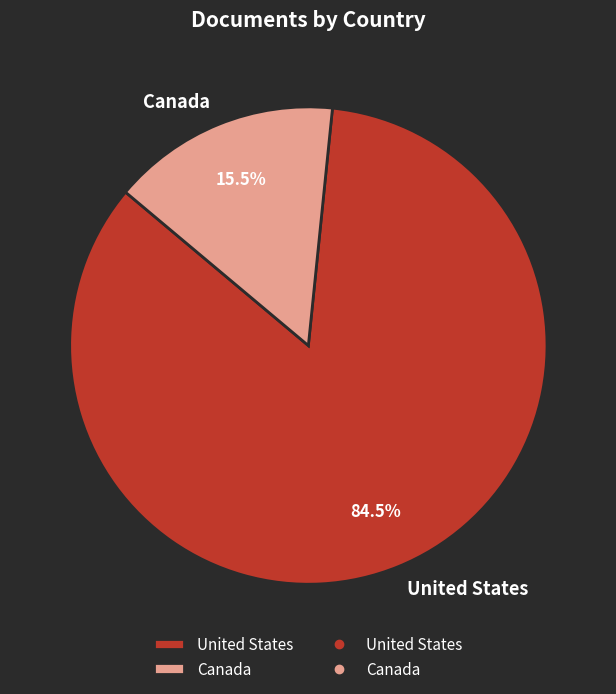

To the nearest percent, what is the average slice percentage?

50%